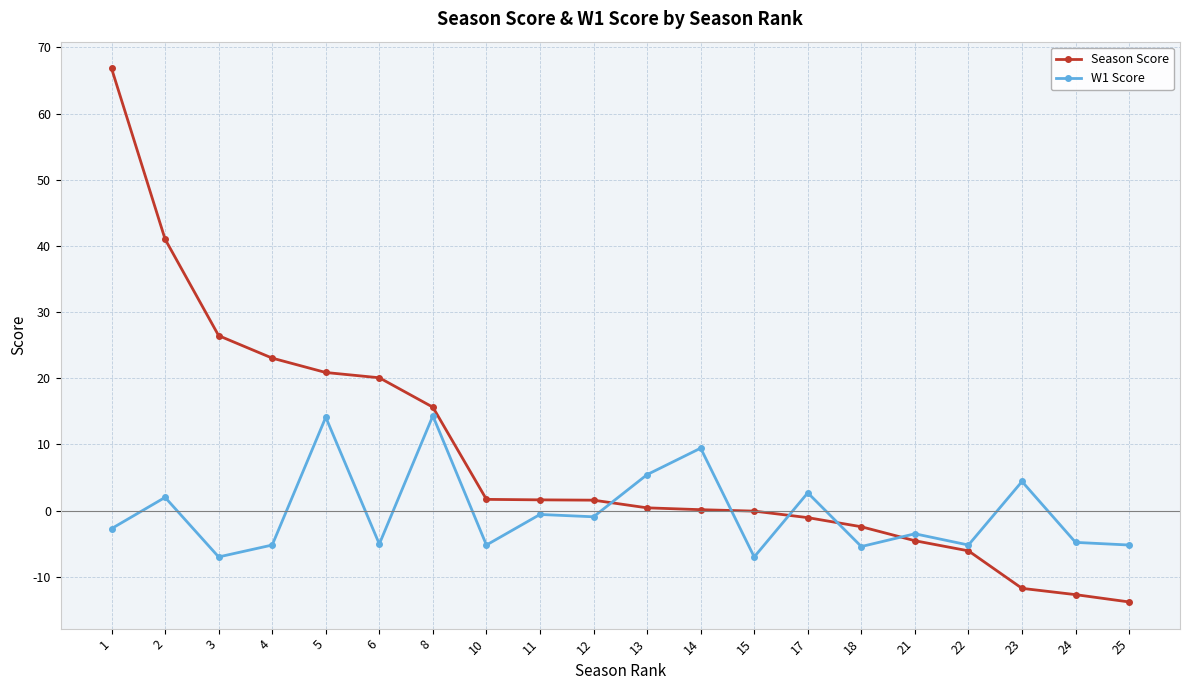

The value of Season Score at 8 is 15.6. True or false?

True